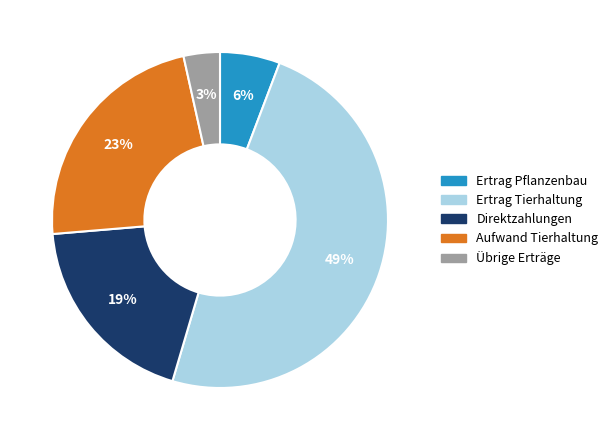

Is there any slice that represents more than half of the pie?

No